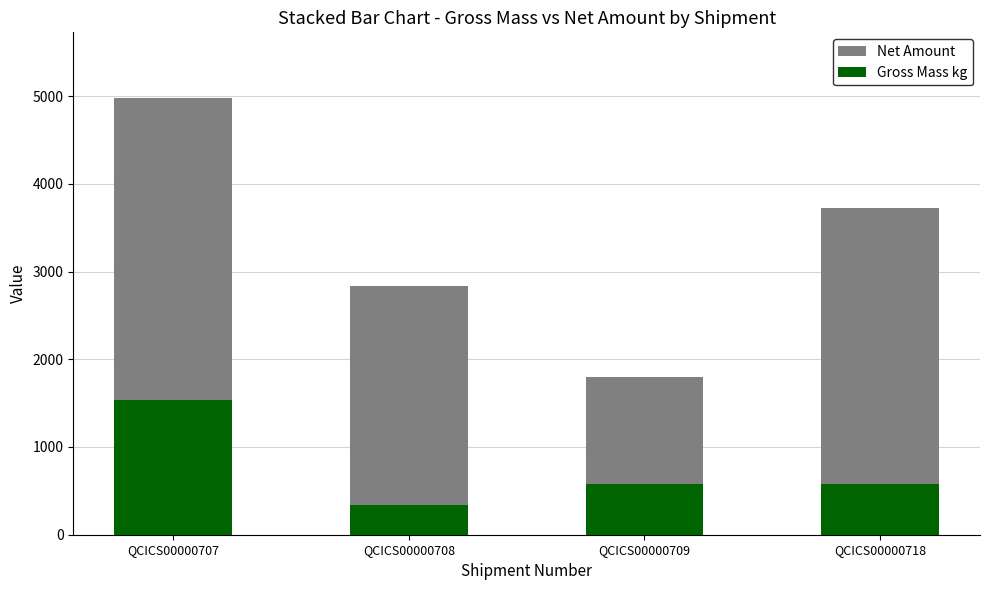

How many data points does each series have?

4